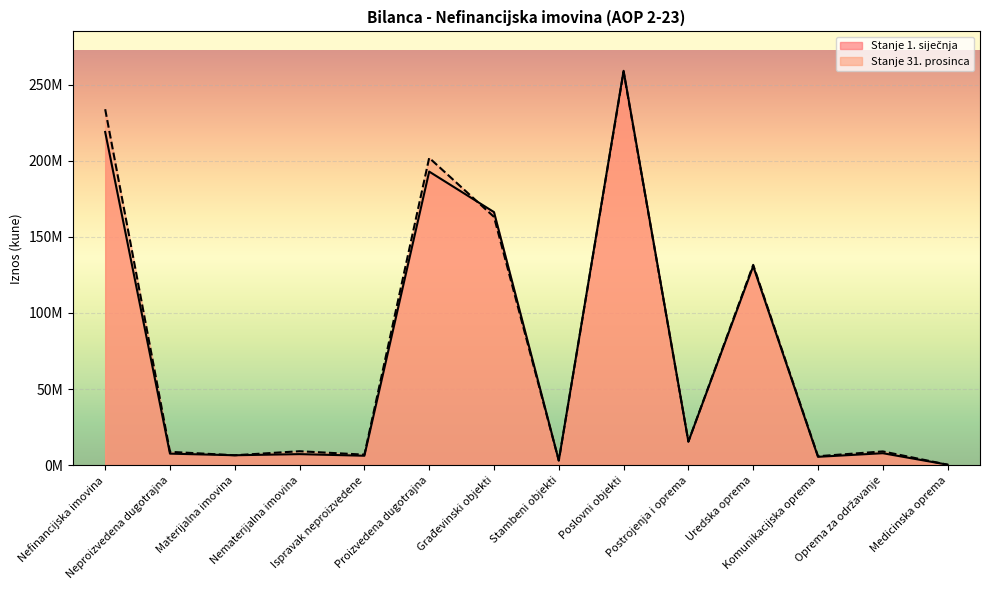

What is the difference between the maximum and minimum values in the Stanje 31. prosinca series?

258092972